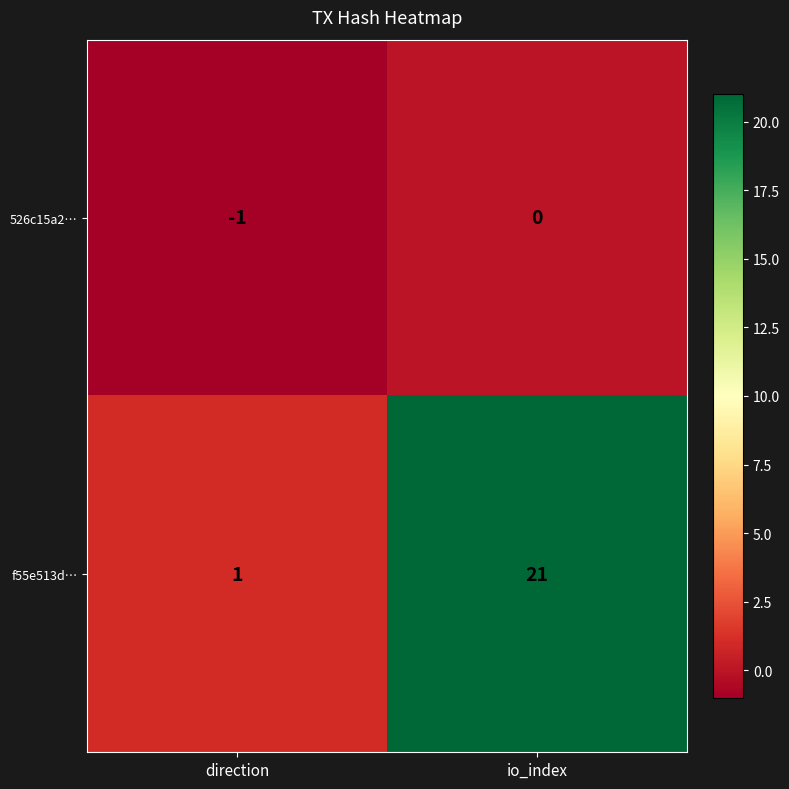

How many data points does each series have?

2